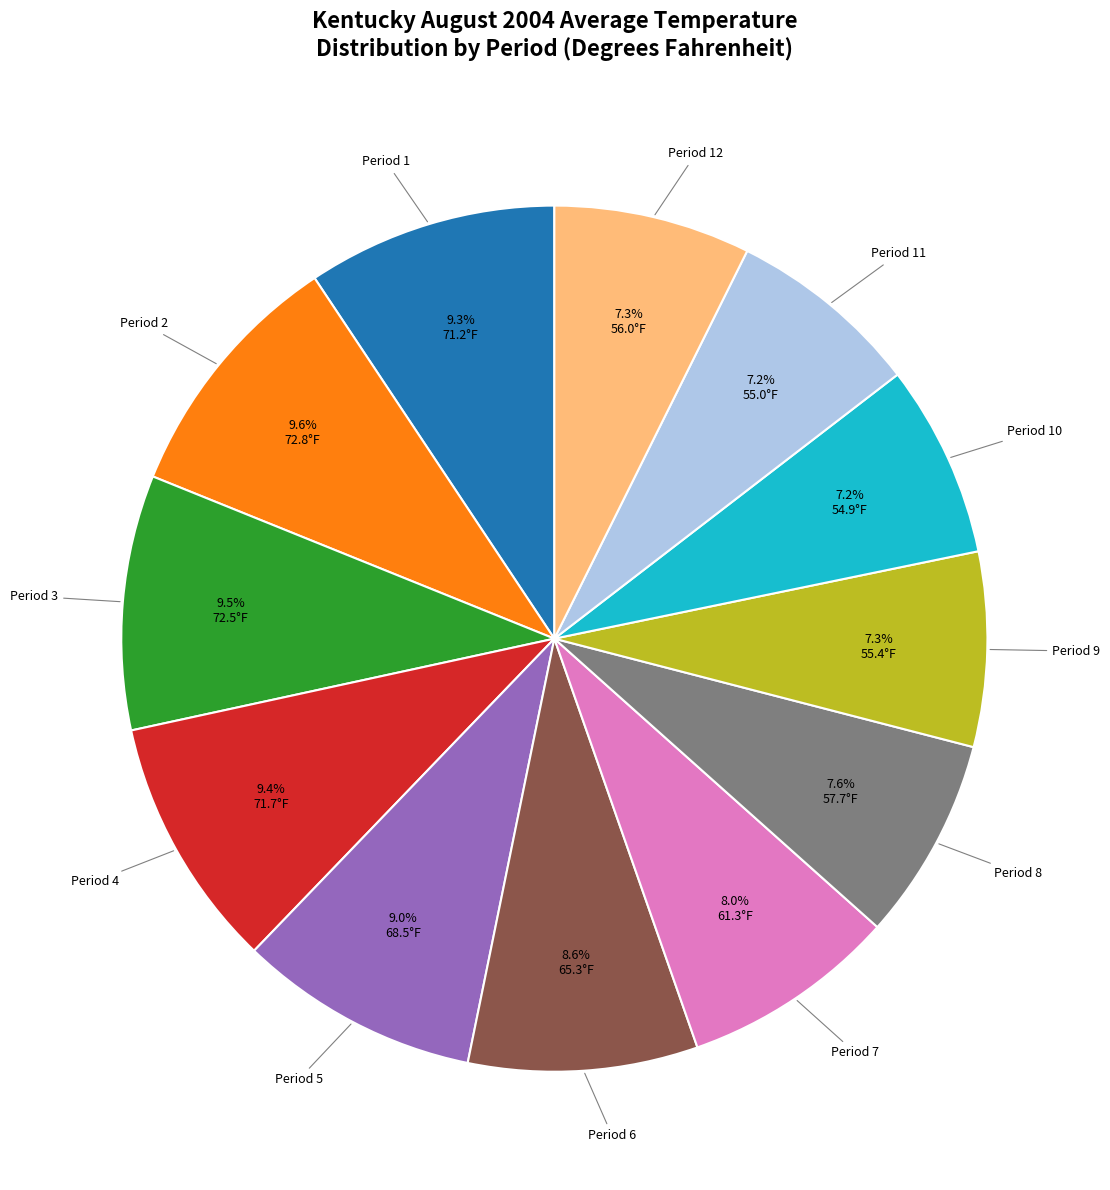

Is there a majority slice in this chart?

No